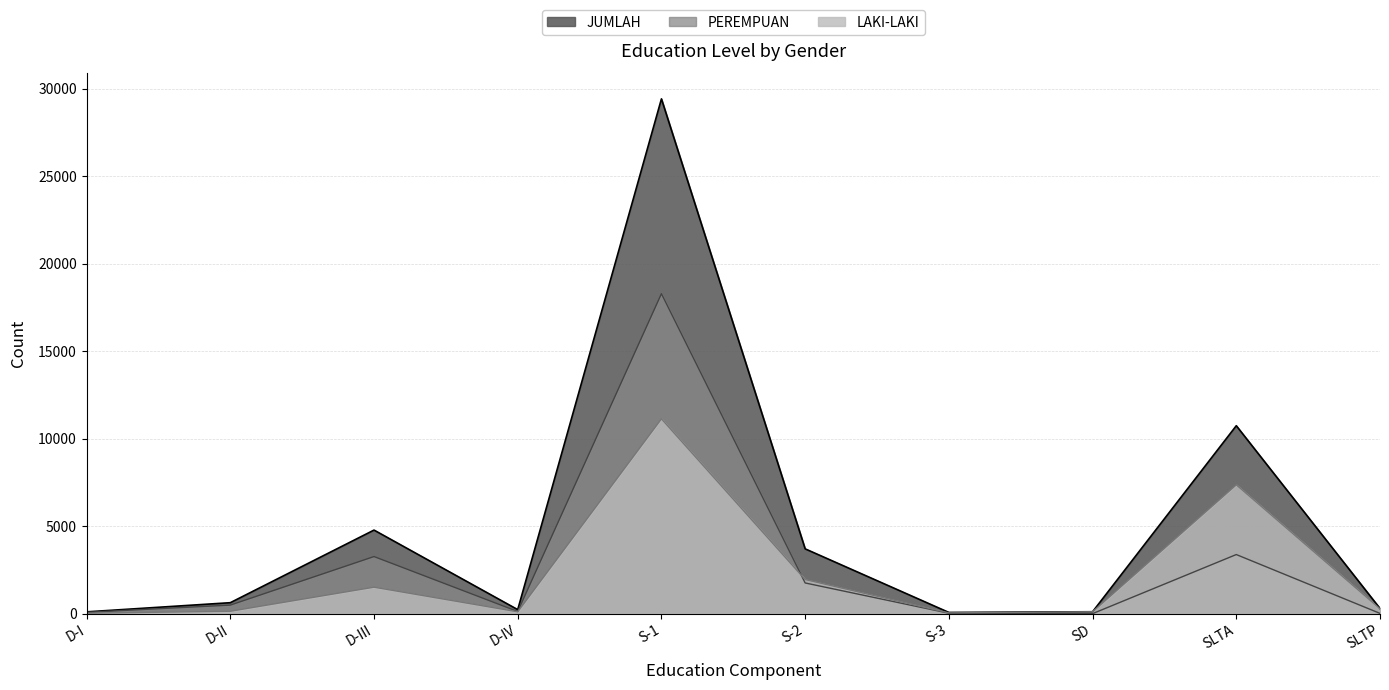

Which series has the largest total across all categories?

JUMLAH